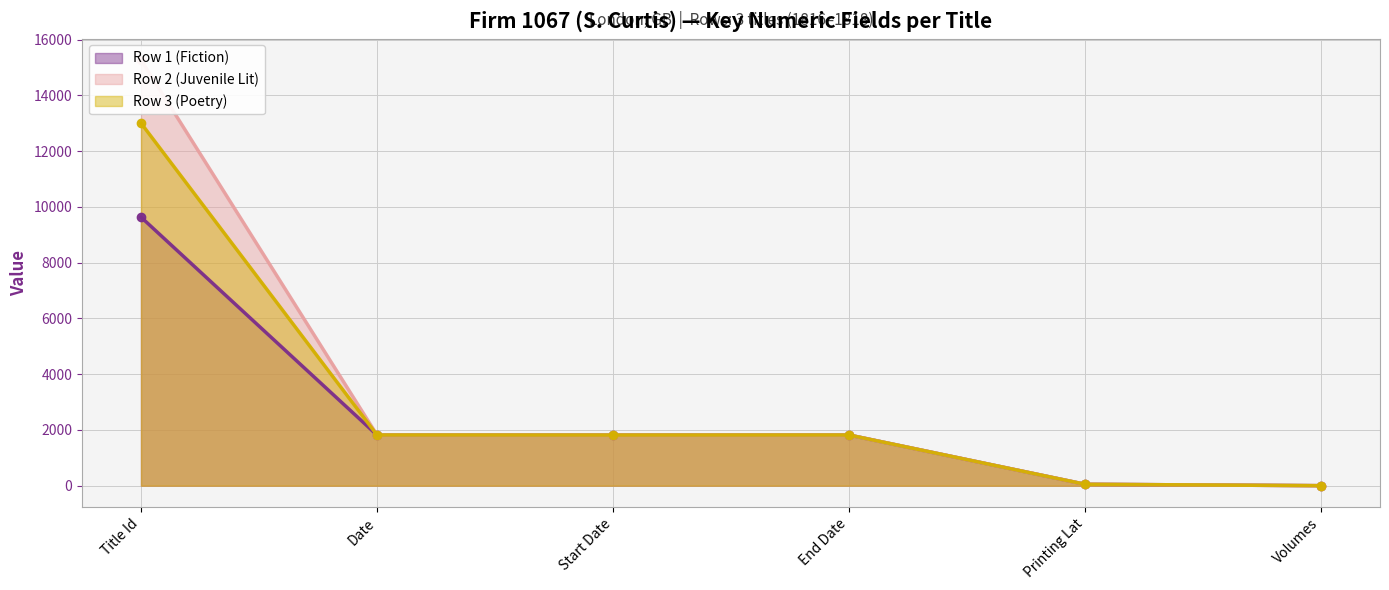

What position from the left is Volumes?

6